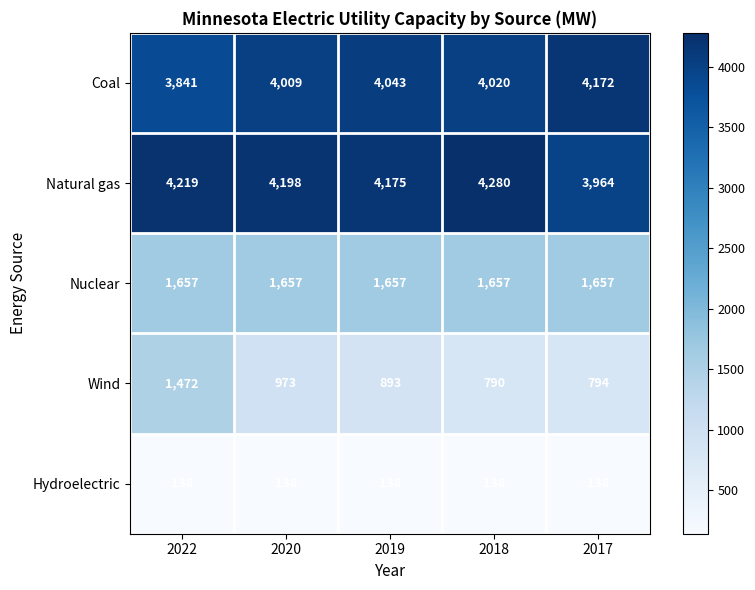

What is the spread (max minus min) of values at 2019?

4037